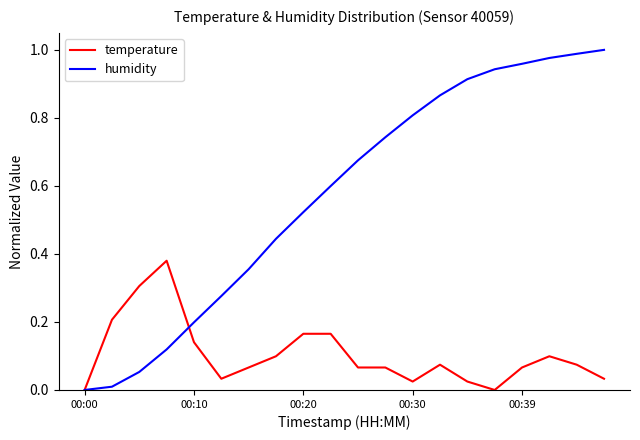

Which series has the largest total across all categories?

humidity